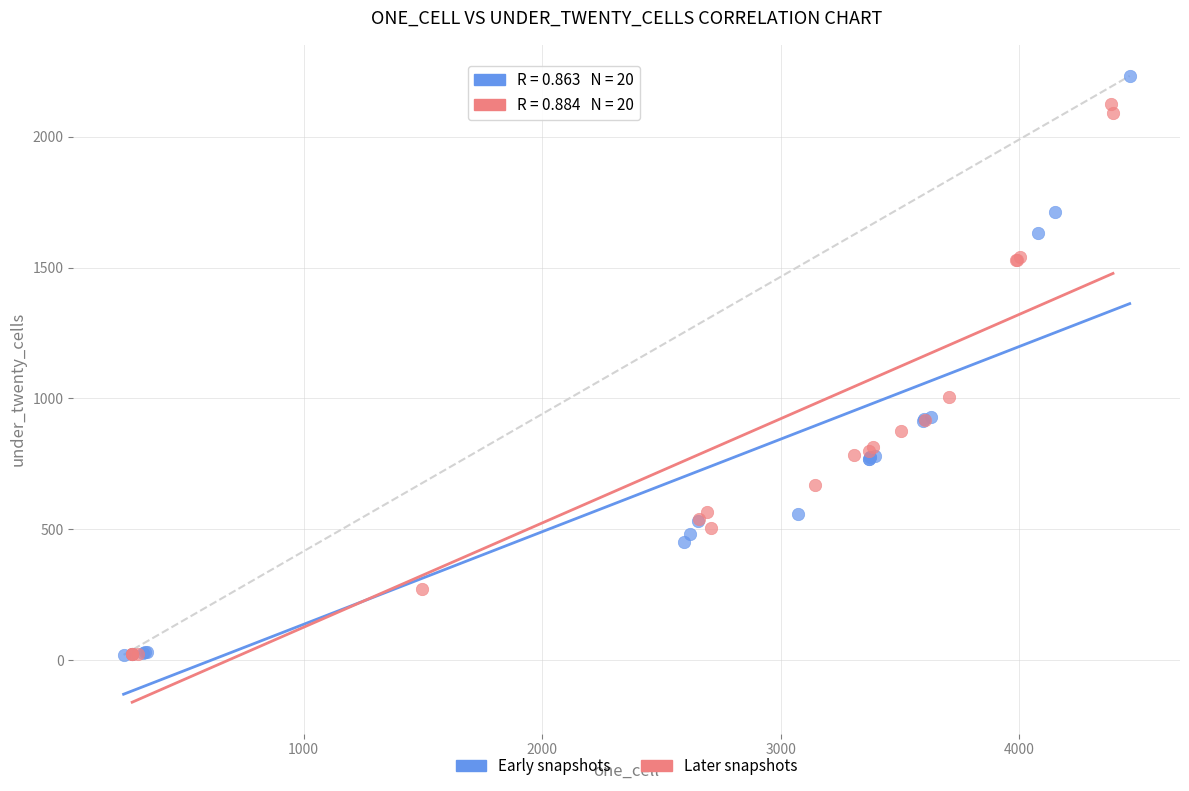

Which series has the widest spread of Y values?

Early snapshots